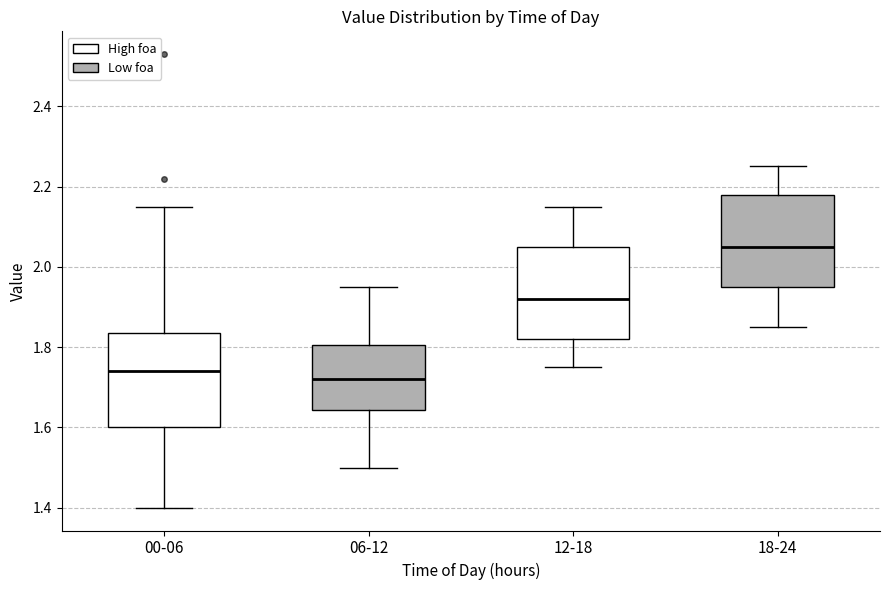

Where does the lower whisker of the box for 18-24 end on the y-axis? The values are not printed on the chart, so give them approximately, as read against the axis.

1.86